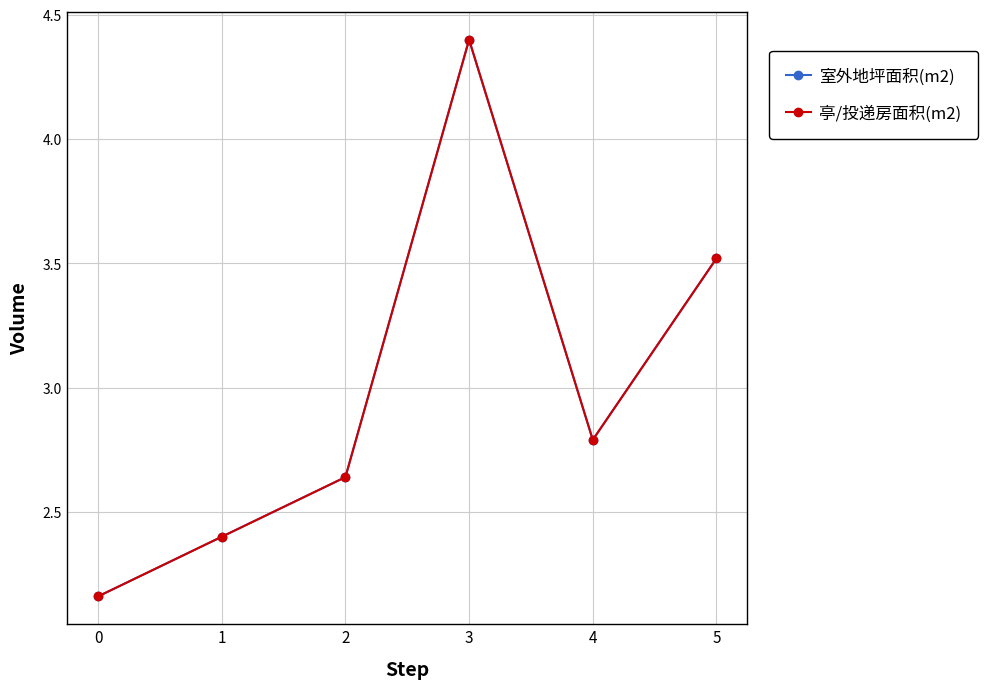

Rank the categories by 亭/投递房面积(m2) value from highest to lowest.

3, 5, 4, 2, 1, 0